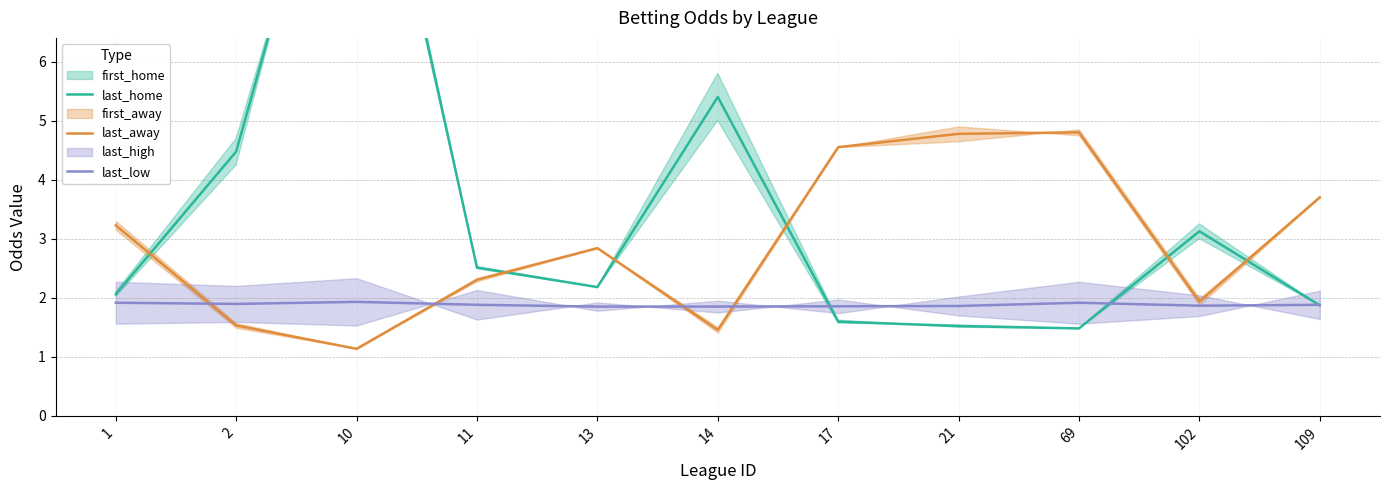

What is the difference between the maximum and second lowest values in the last_home series?

10.2